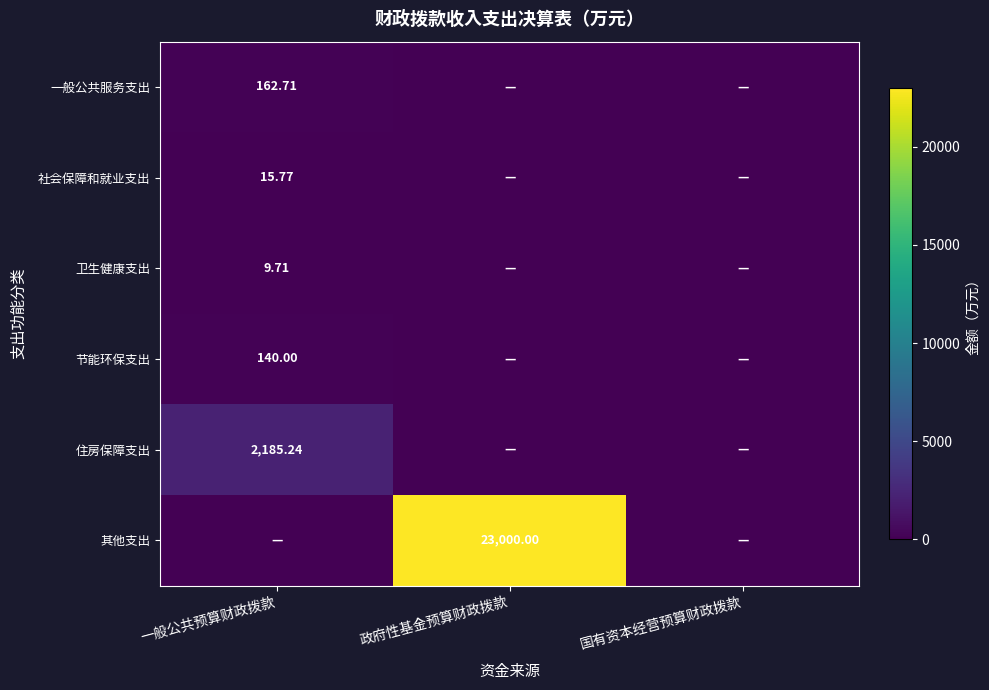

How many series are shown in this chart?

6